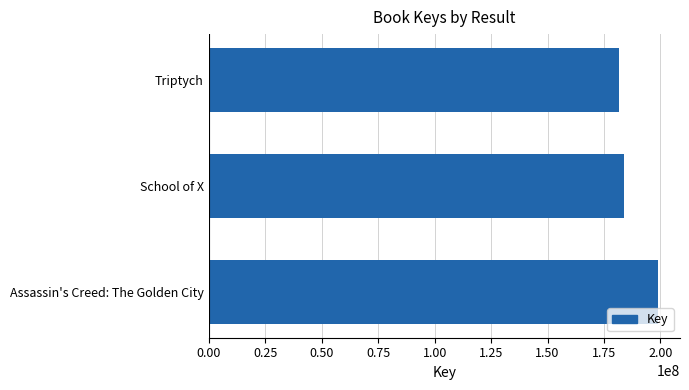

Reading bottom to top, what are all the values shown in this chart?

198700957	183950590	181701250